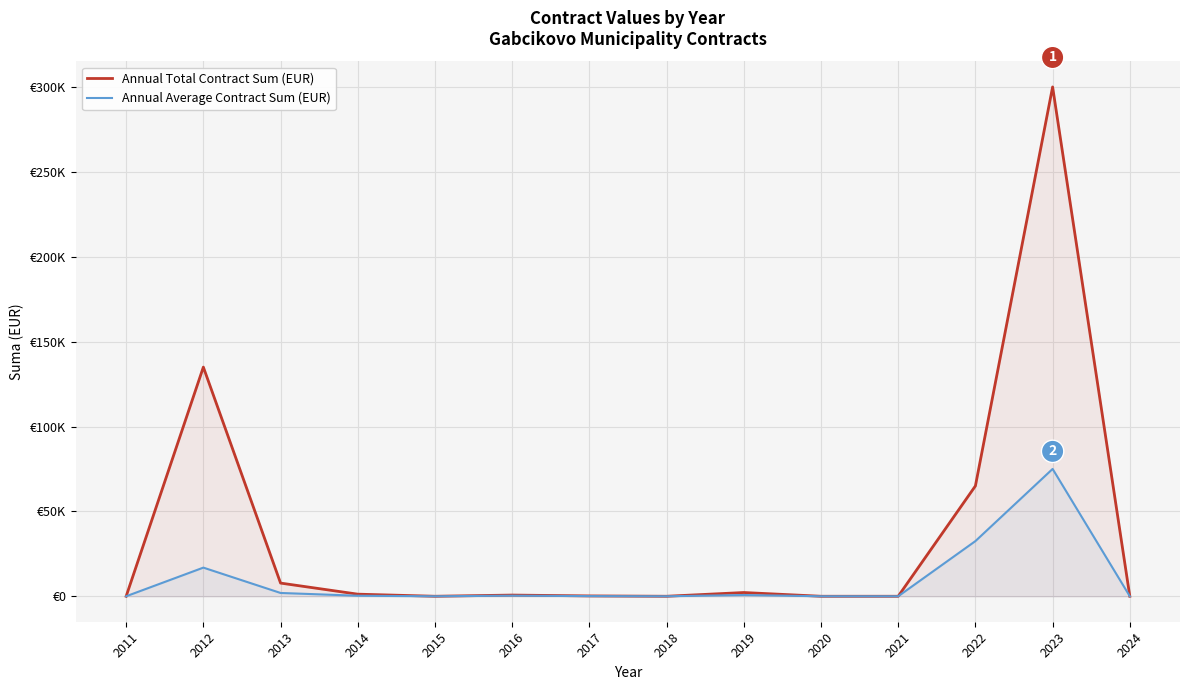

What are all the series names shown in the legend?

Annual Total Contract Sum (EUR), Annual Average Contract Sum (EUR)